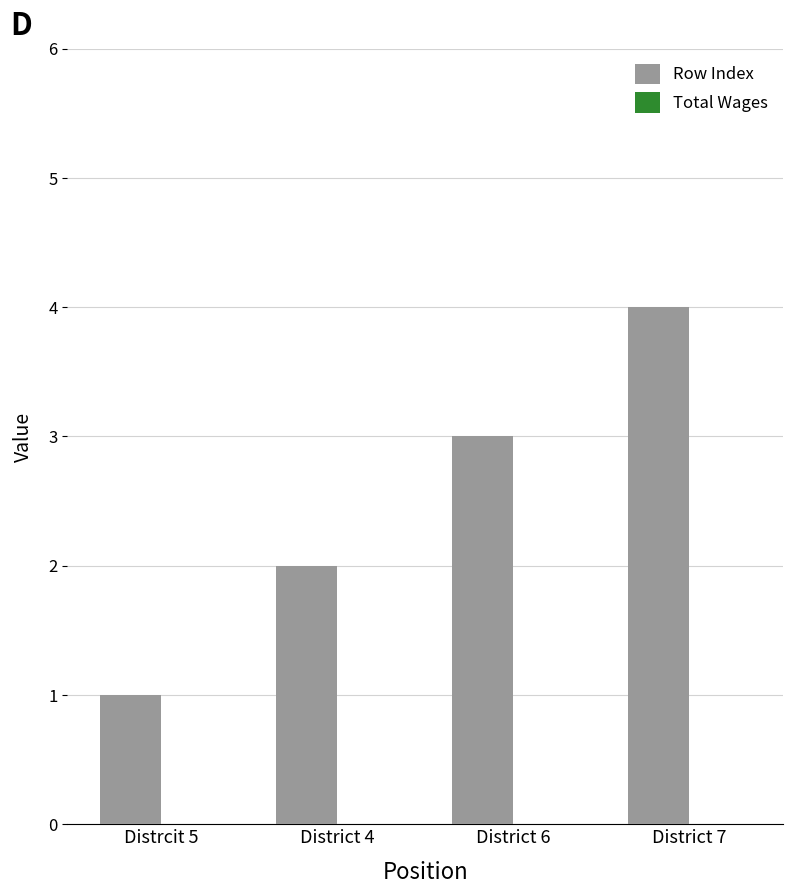

The chart shows a value of 2 at District 4. True or false?

True